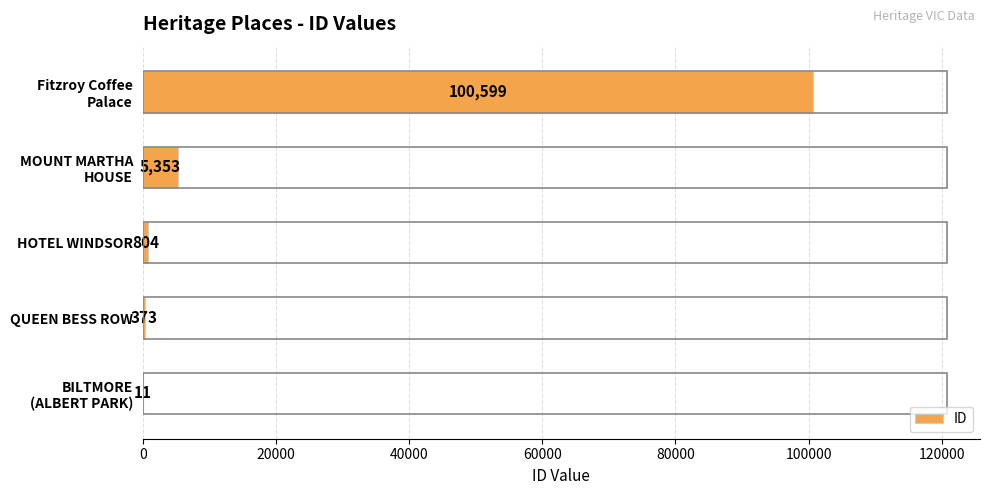

What is the change in value from QUEEN BESS ROW to HOTEL WINDSOR?

+431